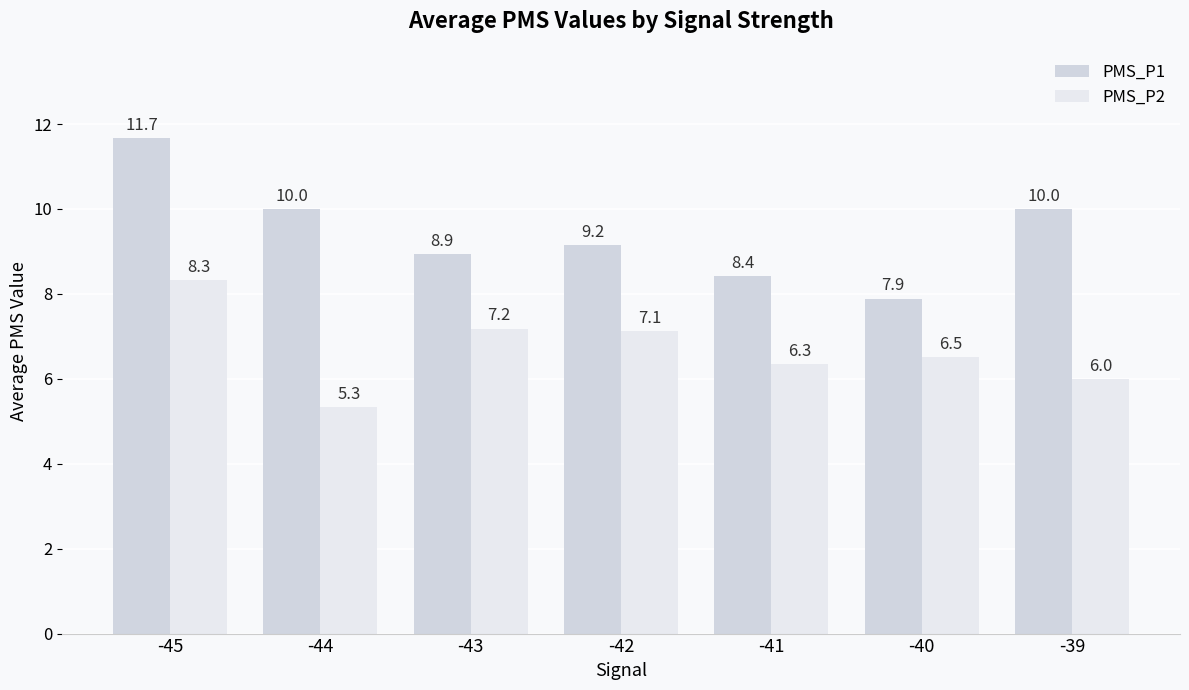

Reading left to right, transcribe all the data shown in this chart.

PMS_P1: -45=11.7	-44=10.0	-43=8.9	-42=9.2	-41=8.4	-40=7.9	-39=10.0
PMS_P2: -45=8.3	-44=5.3	-43=7.2	-42=7.1	-41=6.3	-40=6.5	-39=6.0